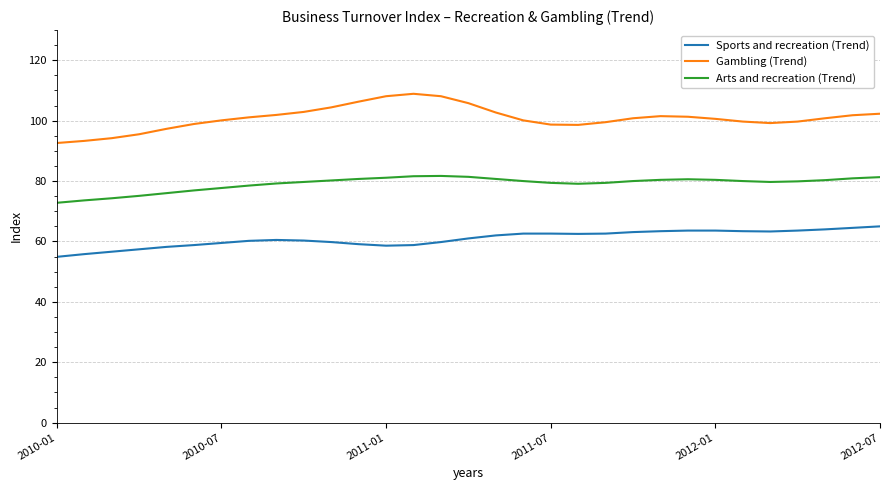

Which series has the largest range (max minus min)?

Gambling (Trend)